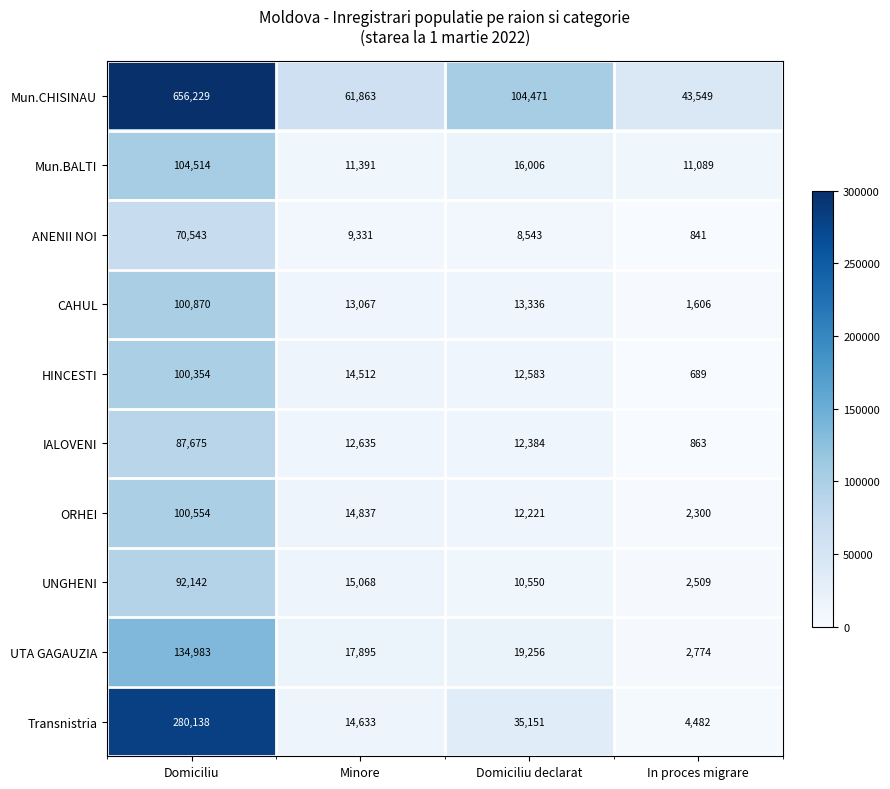

What is the total value across all series at Minore?

185232